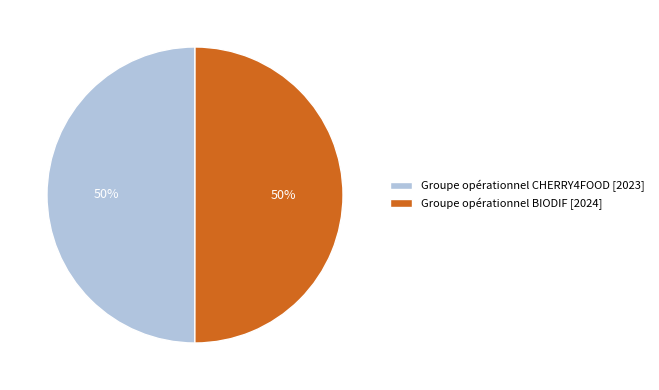

Count the number of slices in the pie.

2